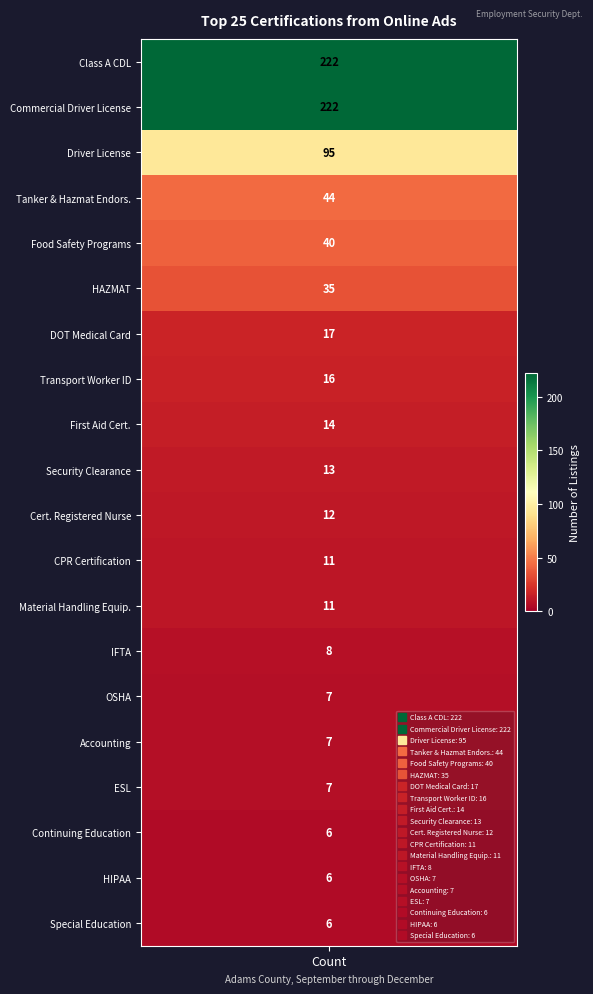

What is the change in value from 4 to 8?

-26